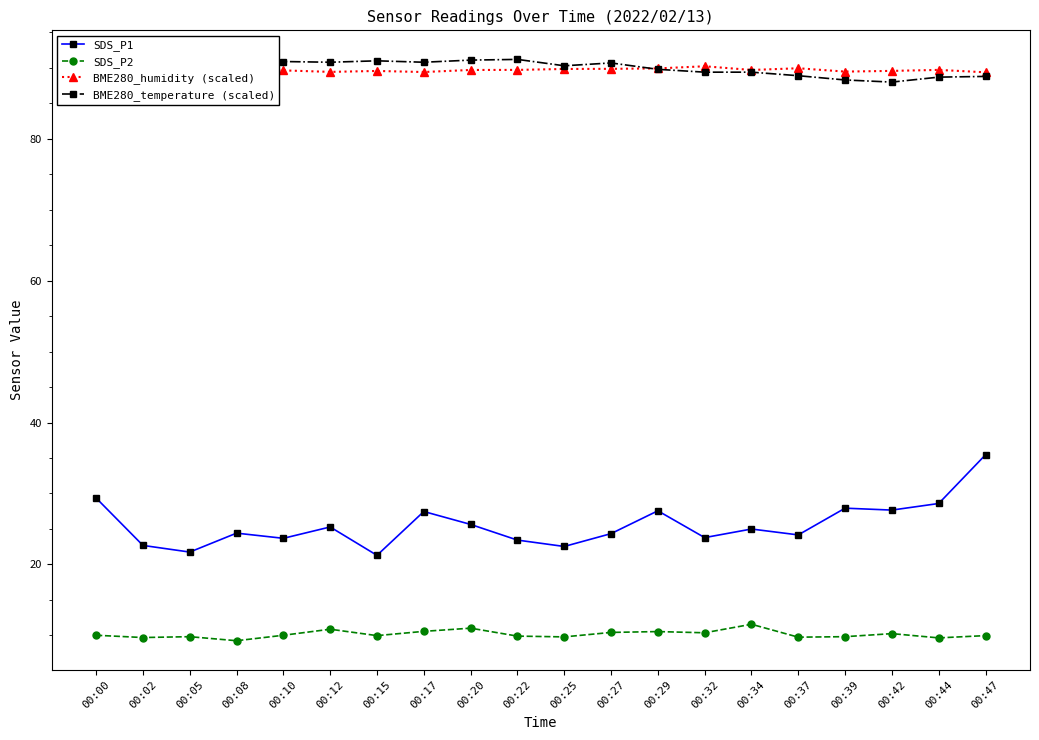

What is the maximum value shown in the chart?

91.2